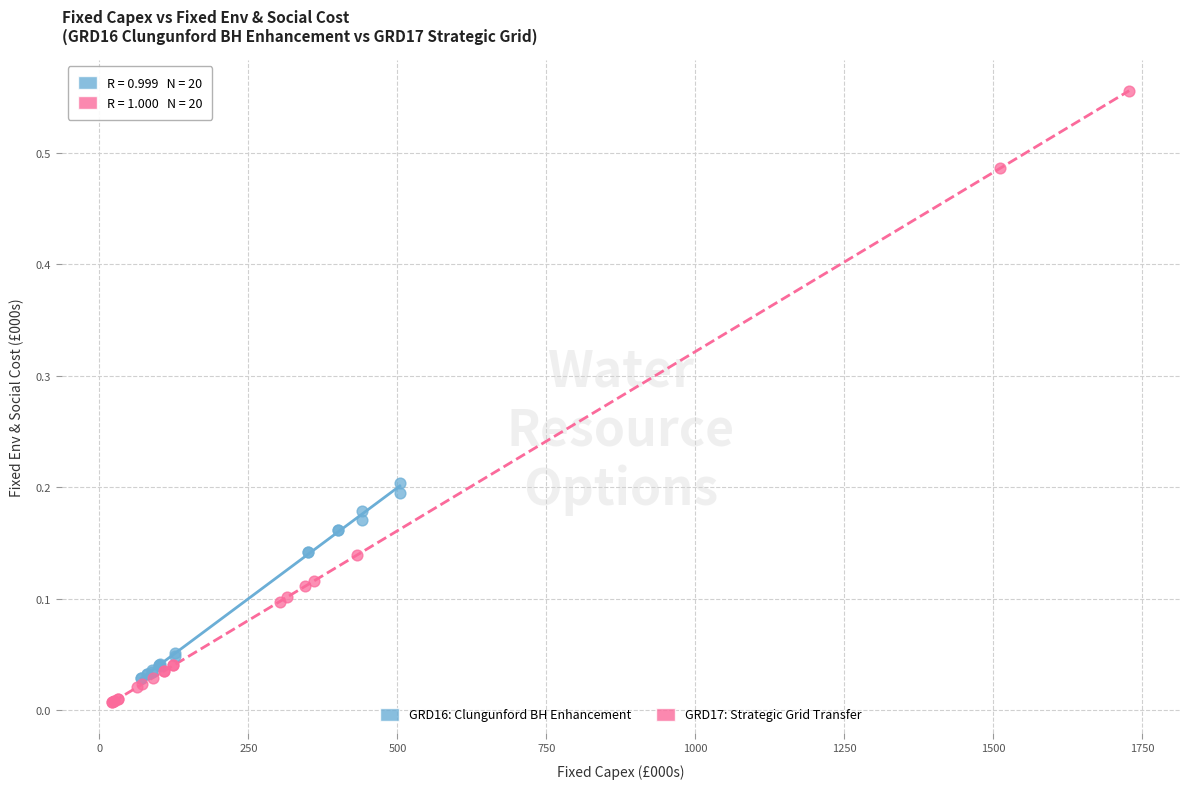

Which series has the widest spread of Y values?

GRD17: Strategic Grid Transfer